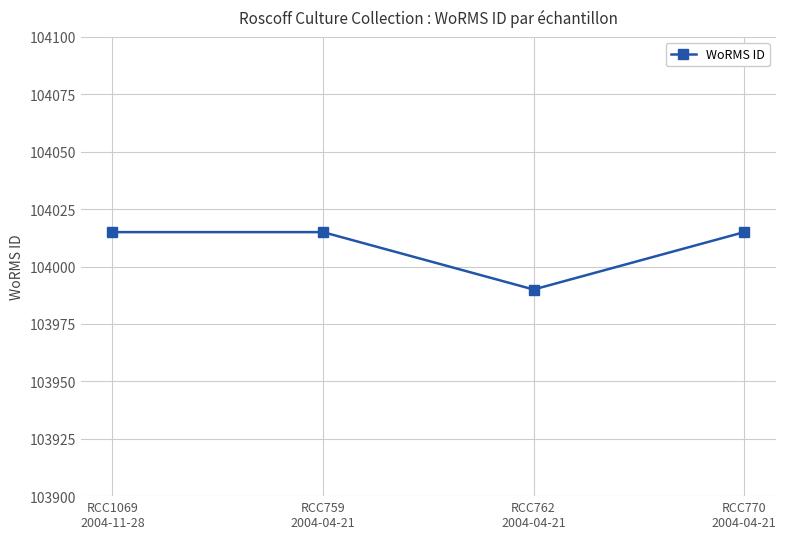

What is the value of the 4th point from the left?

104015